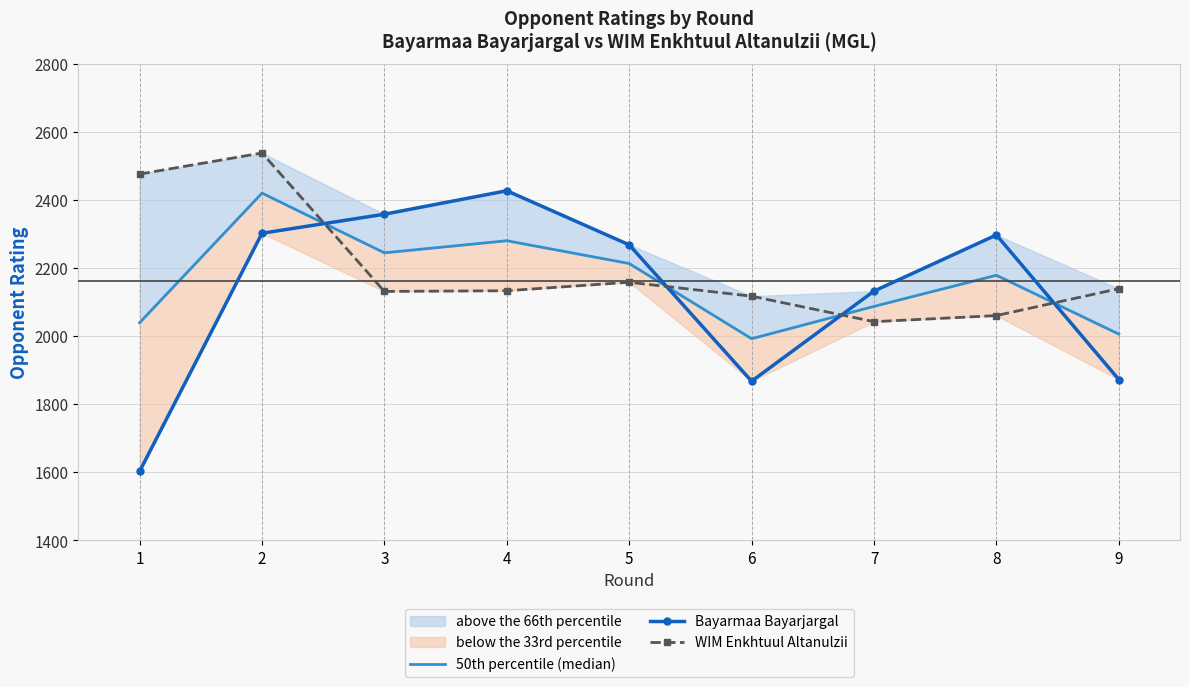

List the labels in order of 50th percentile (median) value, largest first.

2, 4, 3, 5, 8, 7, 1, 9, 6